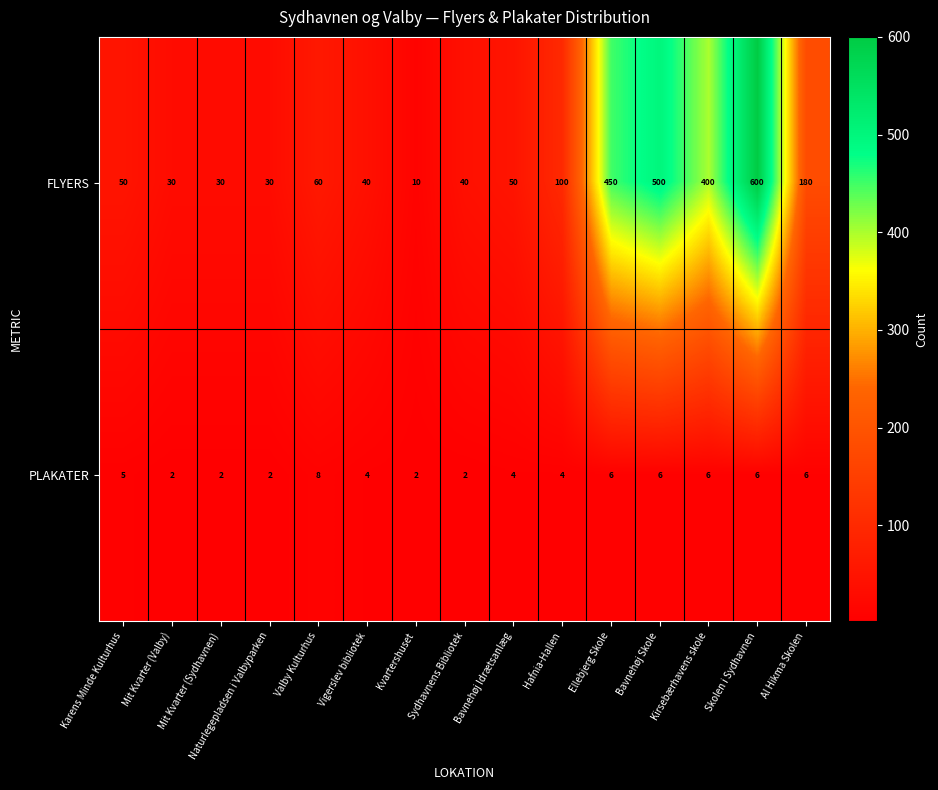

Rank the series at Valby Kulturhus from lowest to highest value.

PLAKATER, FLYERS